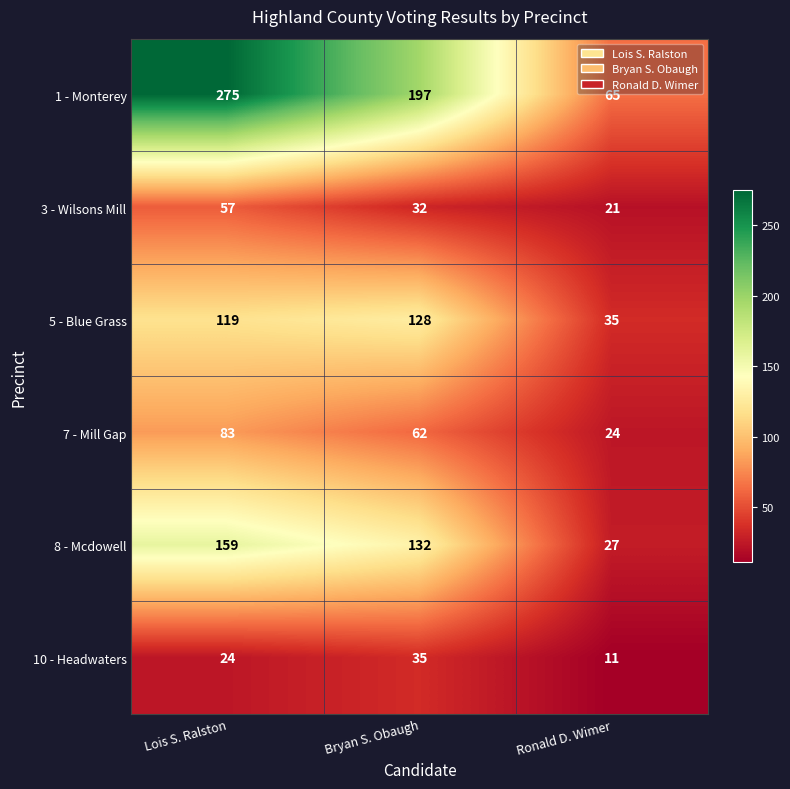

At which category does the chart reach its minimum across all series?

Ronald D. Wimer